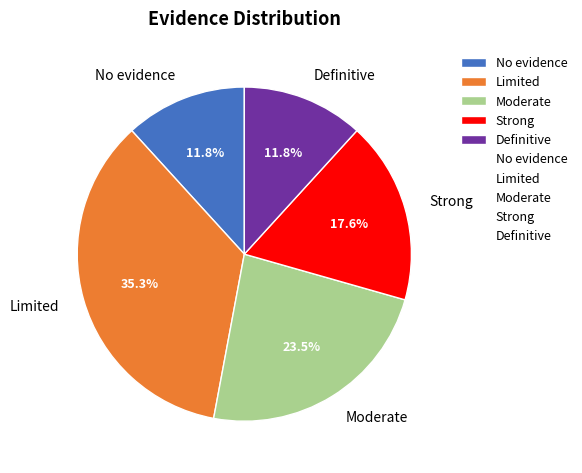

How many slices are in this pie chart?

5